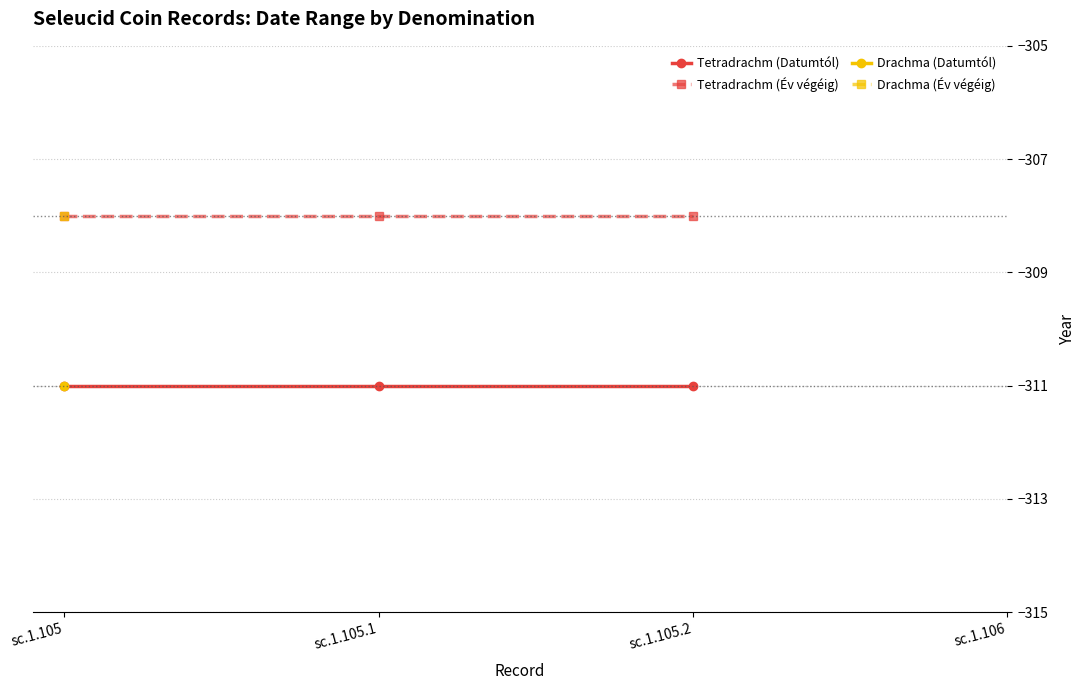

The value of Tetradrachm (Datumtól) at sc.1.105.2 is -485. True or false?

False